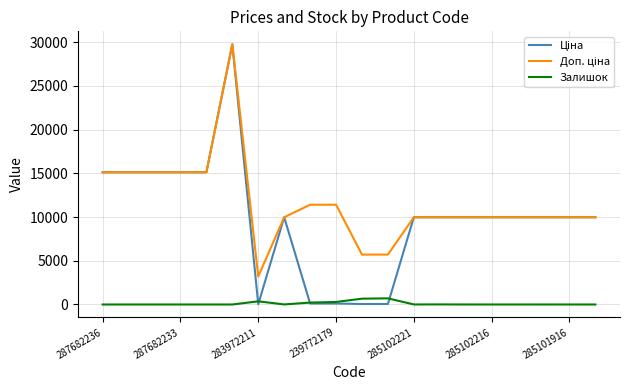

What is the maximum value for Залишок?

702.0